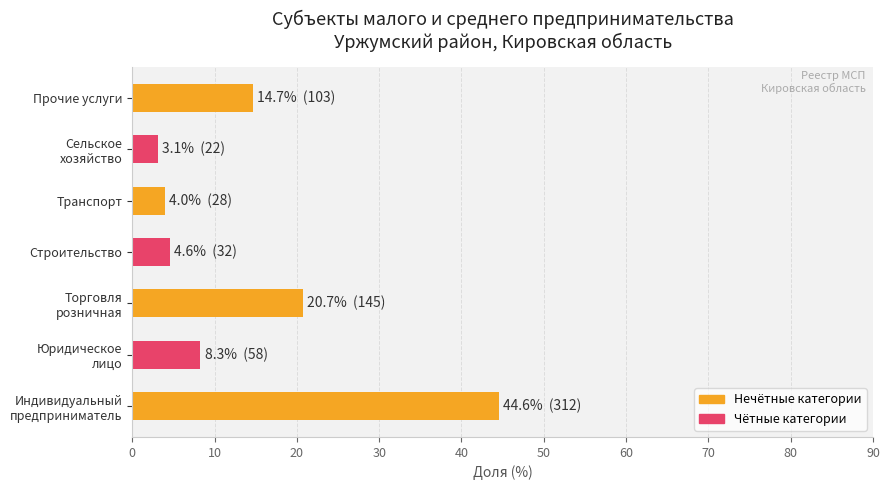

What is the change in value from Строительство to Прочие услуги?

+10.1